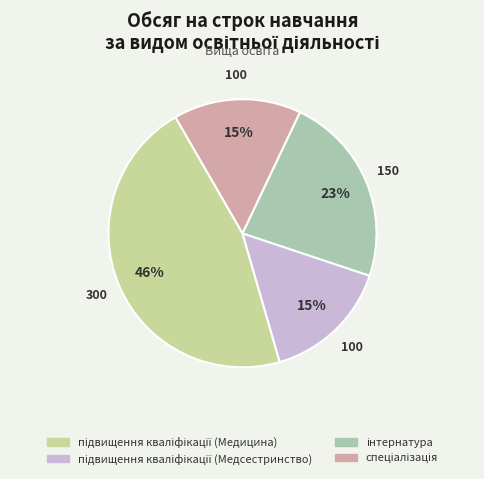

To the nearest percent, what is the average slice percentage?

25%